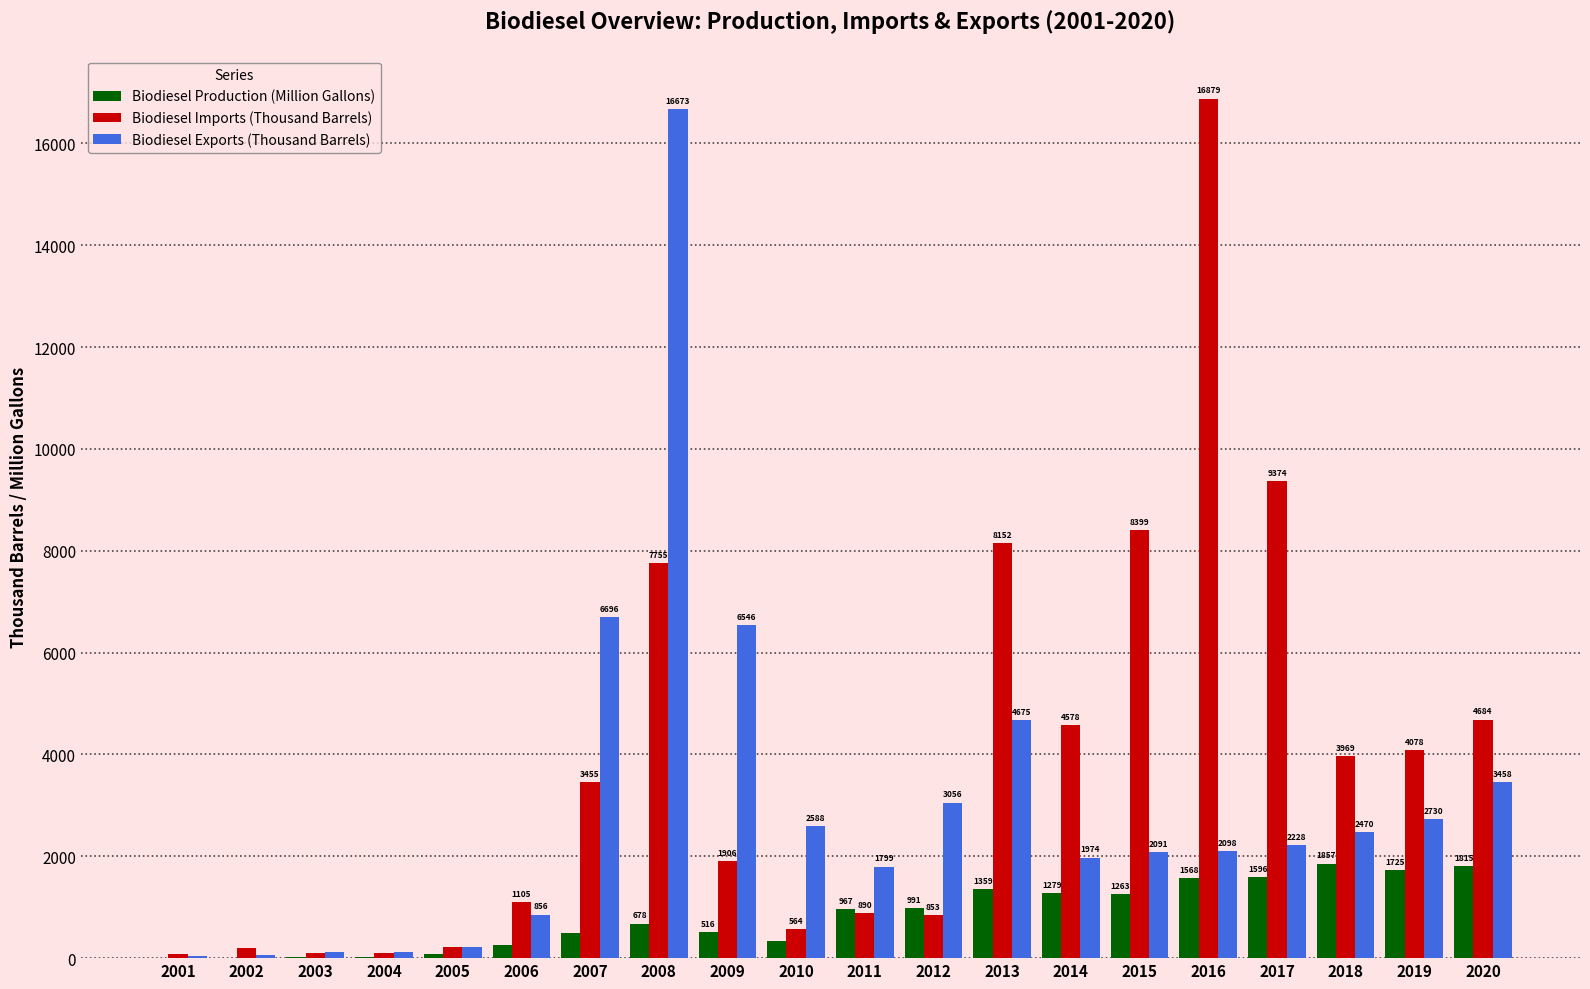

Which series has the largest total across all categories?

Biodiesel Imports (Thousand Barrels)